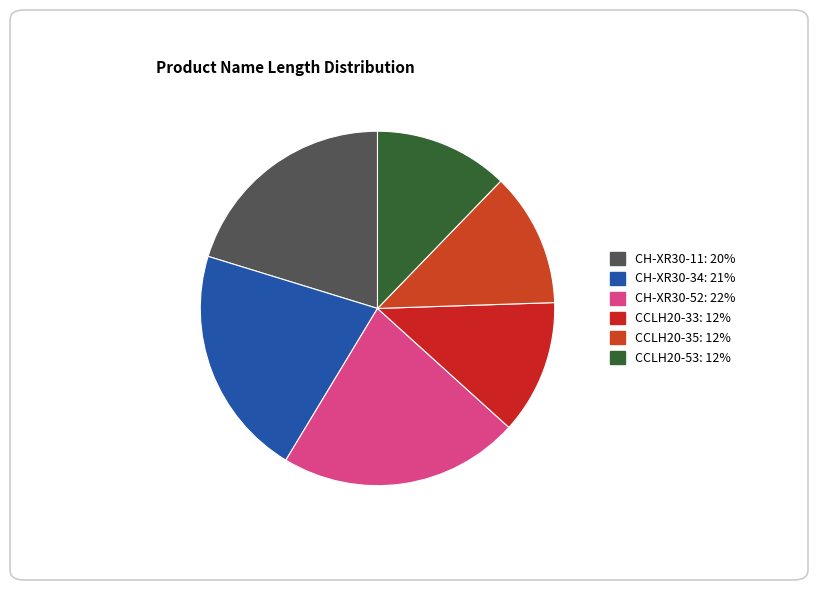

What is the smallest slice in the pie chart?

CCLH20-33